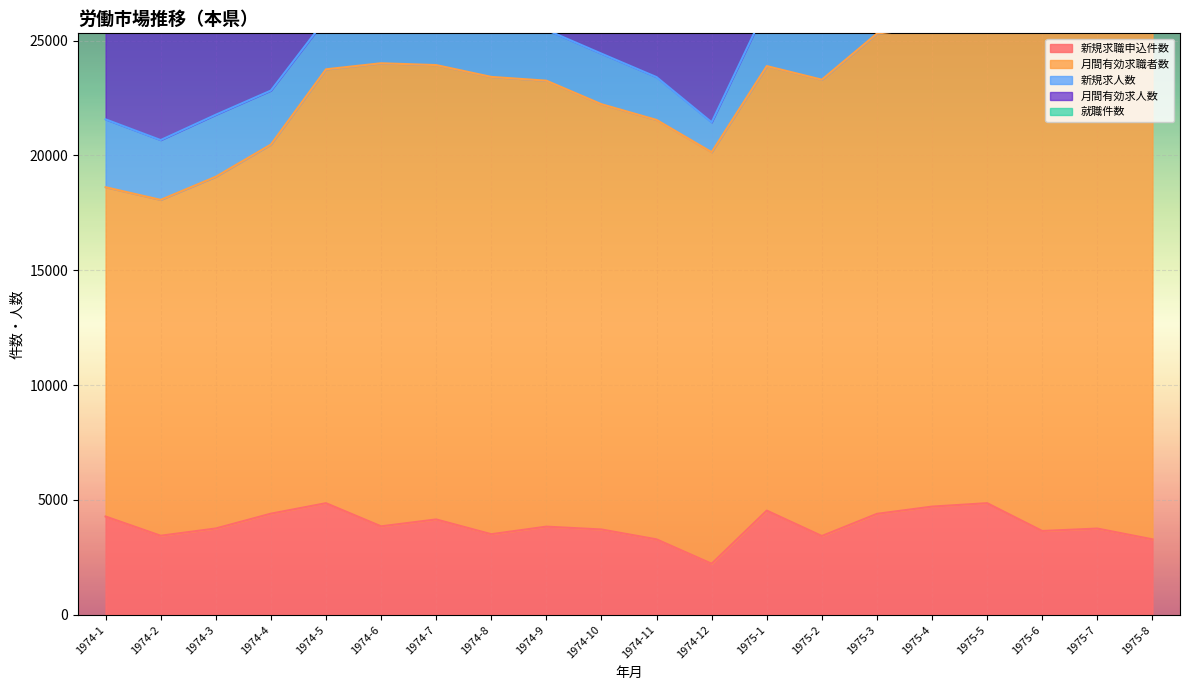

What are all the series names shown in the legend?

新規求職申込件数, 月間有効求職者数, 新規求人数, 月間有効求人数, 就職件数